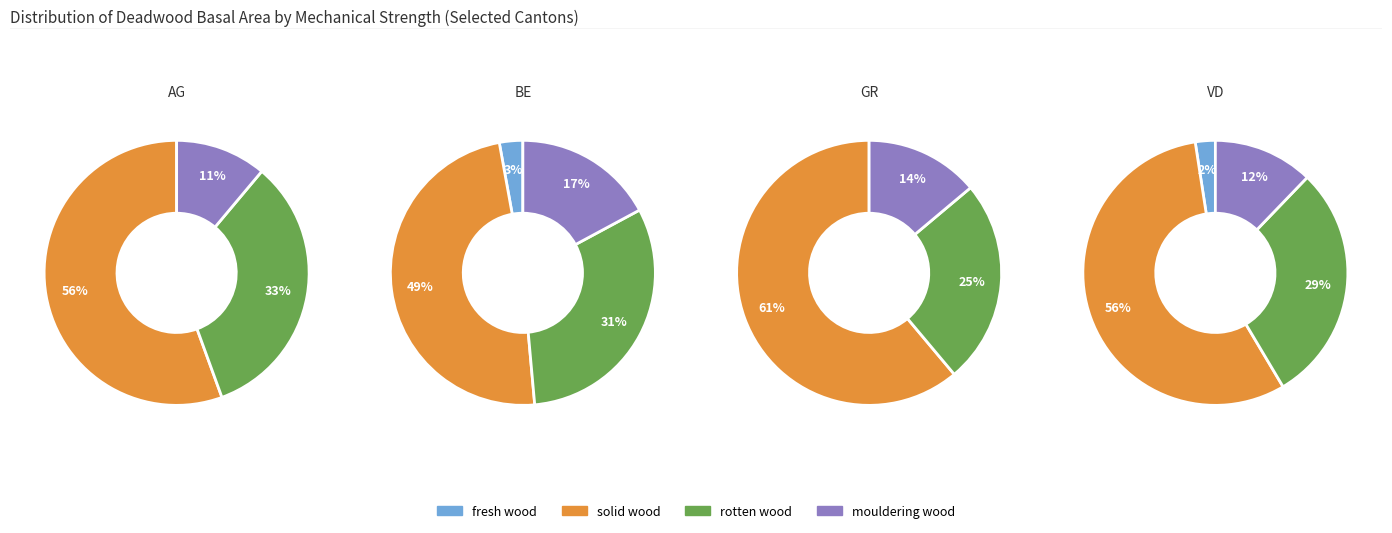

Is 1 the majority of the pie?

No